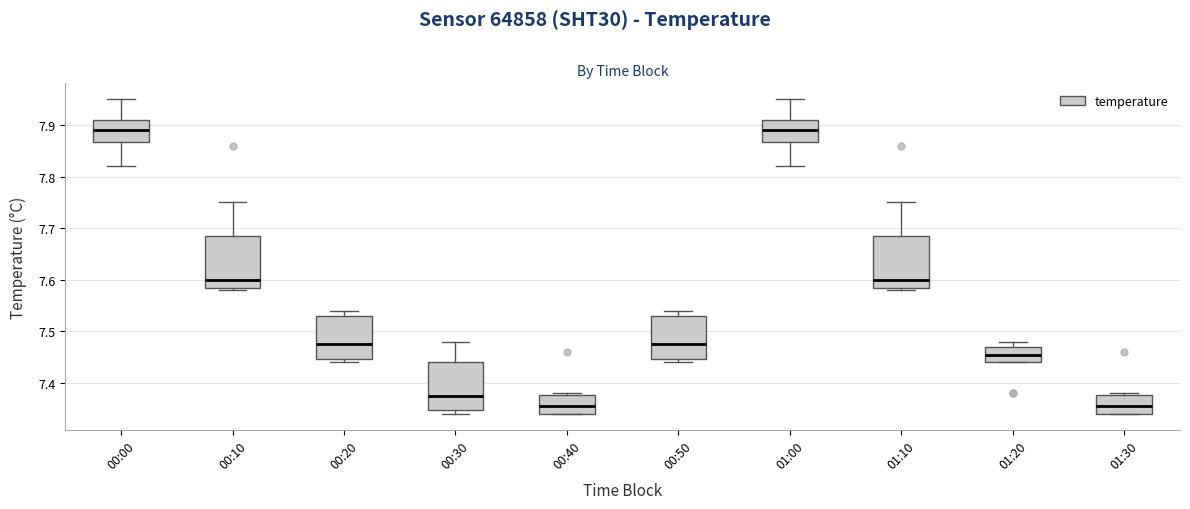

Reading left to right, read every box against the y-axis: the position of its median line, the range the box covers, and the ends of its whiskers. The values are not printed on the chart, so give them approximately, as read against the axis.

00:00: median 7.89, box 7.87 to 7.91, whiskers 7.82 to 7.95
00:10: median 7.60, box 7.59 to 7.69, whiskers 7.58 to 7.75
00:20: median 7.48, box 7.45 to 7.53, whiskers 7.44 to 7.54
00:30: median 7.38, box 7.35 to 7.44, whiskers 7.34 to 7.48
00:40: median 7.36, box 7.34 to 7.38, whiskers 7.34 to 7.38
00:50: median 7.48, box 7.45 to 7.53, whiskers 7.44 to 7.54
01:00: median 7.89, box 7.87 to 7.91, whiskers 7.82 to 7.95
01:10: median 7.60, box 7.59 to 7.69, whiskers 7.58 to 7.75
01:20: median 7.46, box 7.44 to 7.47, whiskers 7.44 to 7.48
01:30: median 7.36, box 7.34 to 7.38, whiskers 7.34 to 7.38